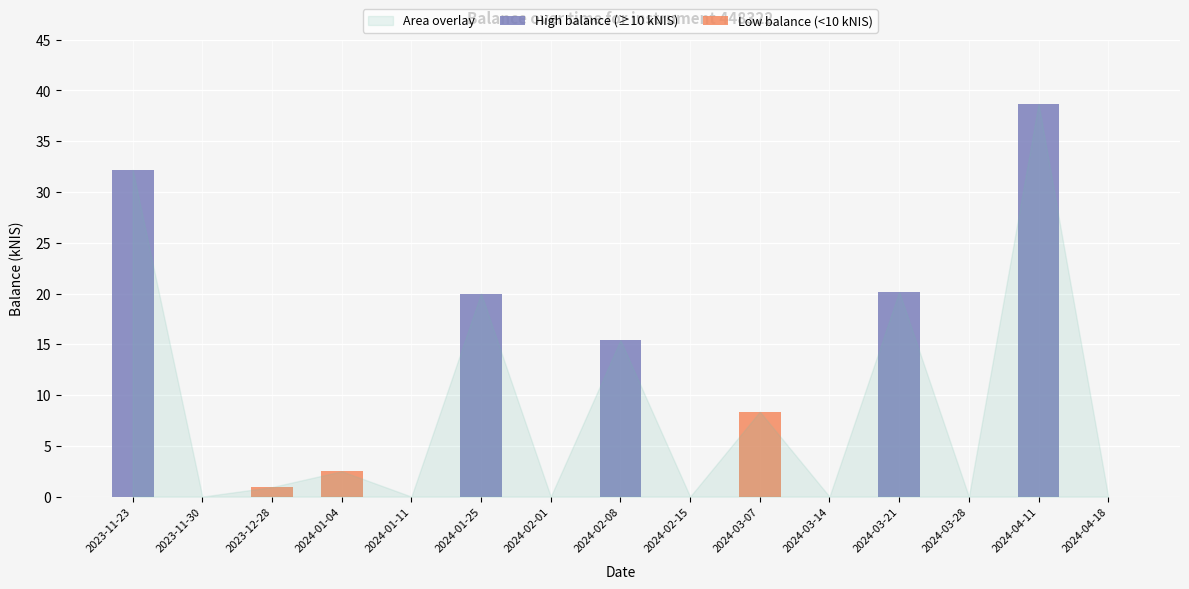

What is the total value across all series at 2023-12-28?

0.9